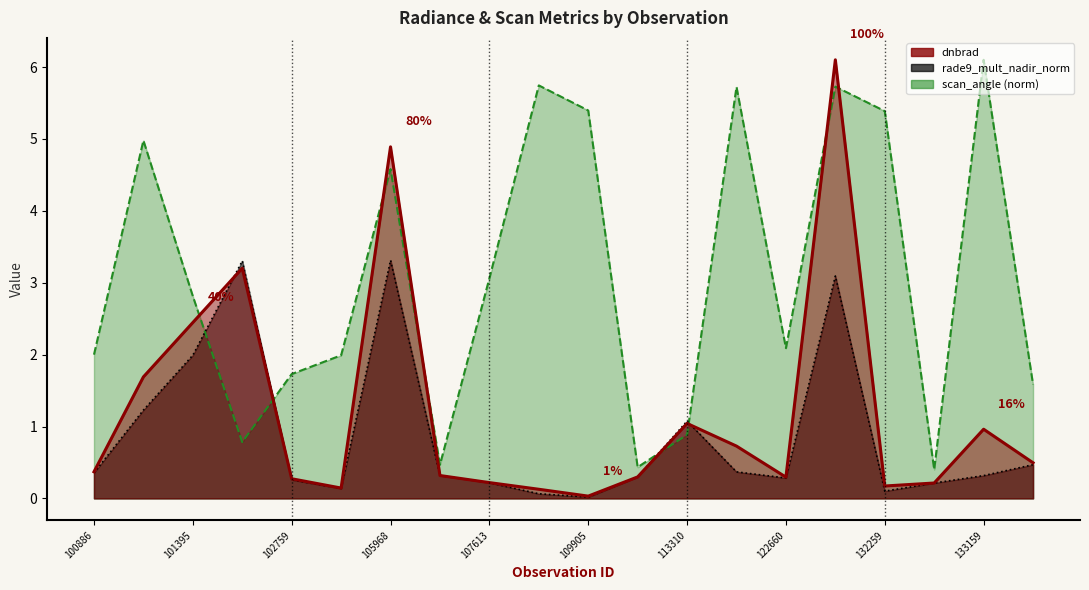

Does the chart display data point markers on the line(s)?

No